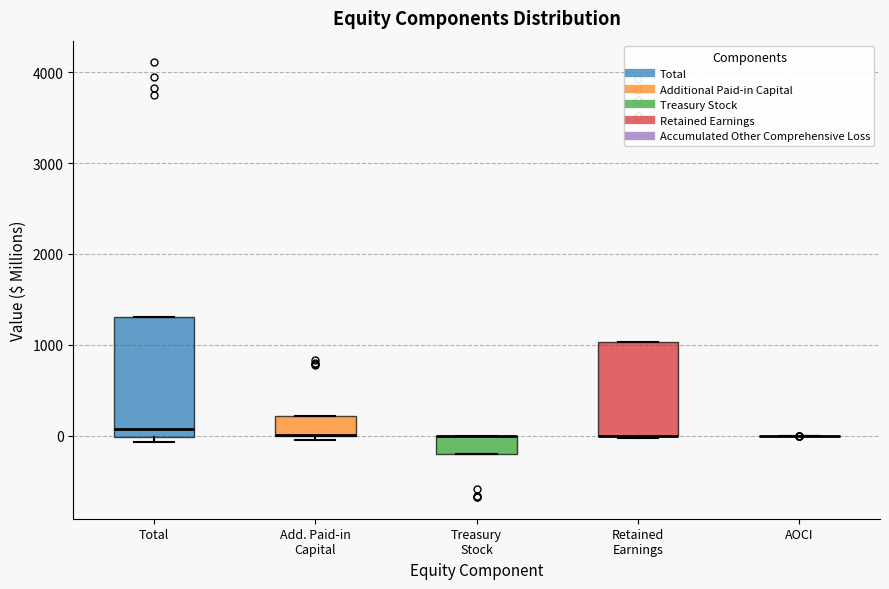

Reading left to right, transcribe this box plot: for each box, give where its median line is, the range the box spans, and where its two whiskers end, as read against the y-axis. The values are not printed on the chart, so give them approximately, as read against the axis.

Total: median 100, box 0 to 1300, whiskers -100 to 1300
Add. Paid-in Capital: median 0 (drawn on the box's lower edge), box 0 to 200, whiskers 0 (just below the box's lower edge) to 200
Treasury Stock: median 0 (drawn on the box's upper edge), box -200 to 0, whiskers -200 to 0
Retained Earnings: median 0 (drawn on the box's lower edge), box 0 to 1000, whiskers 0 to 1000
AOCI: box collapsed to a line at 0, whiskers 0 to 0